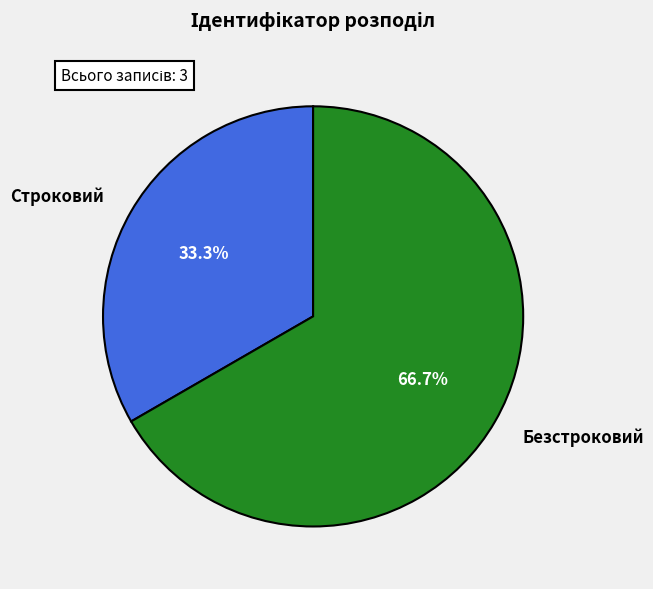

To the nearest percent, what is the combined percentage of Строковий and Безстроковий?

100%